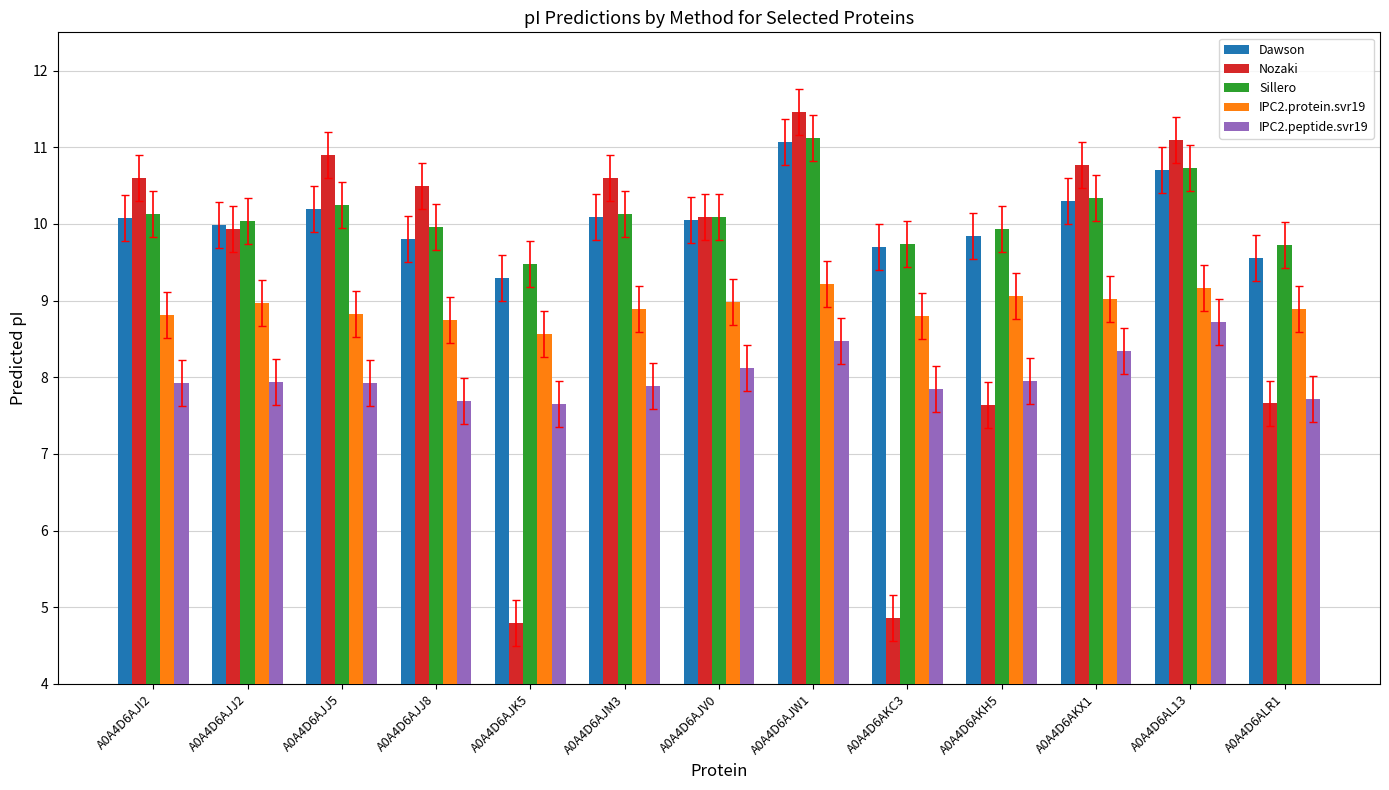

True or false: IPC2.peptide.svr19 has a value of 13.8 at A0A4D6AJM3.

False